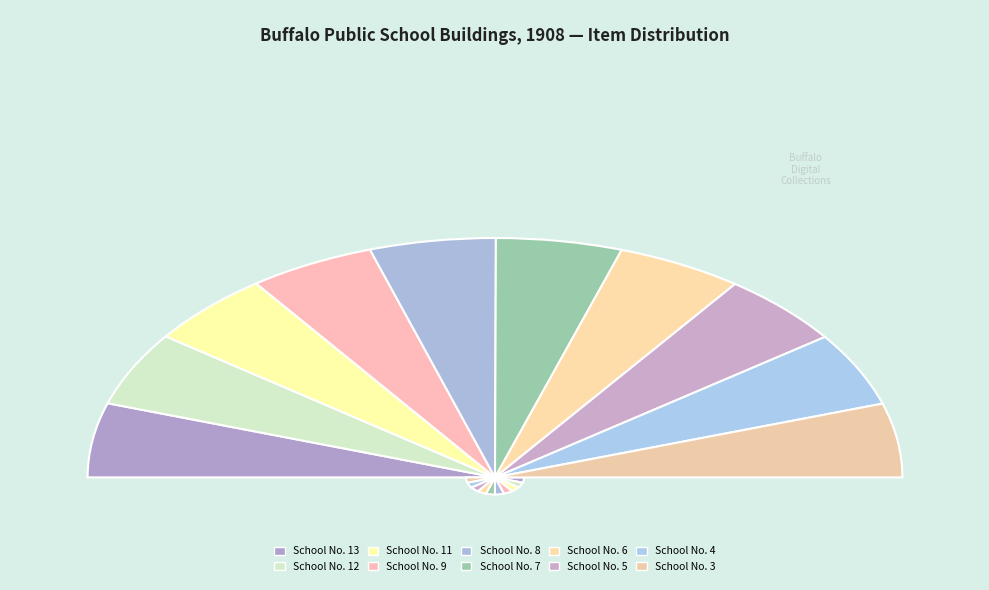

How many segments does this pie chart have?

10